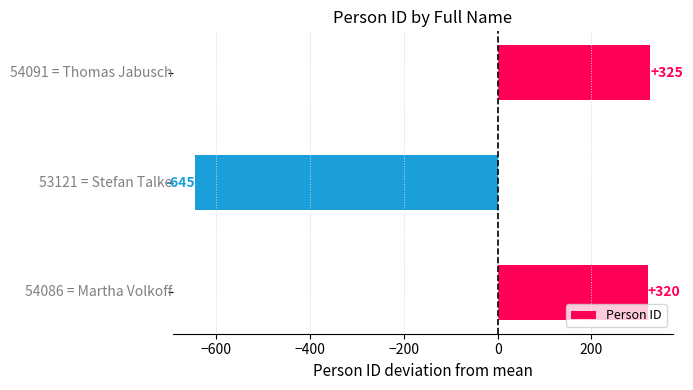

What is the greatest value displayed?

325